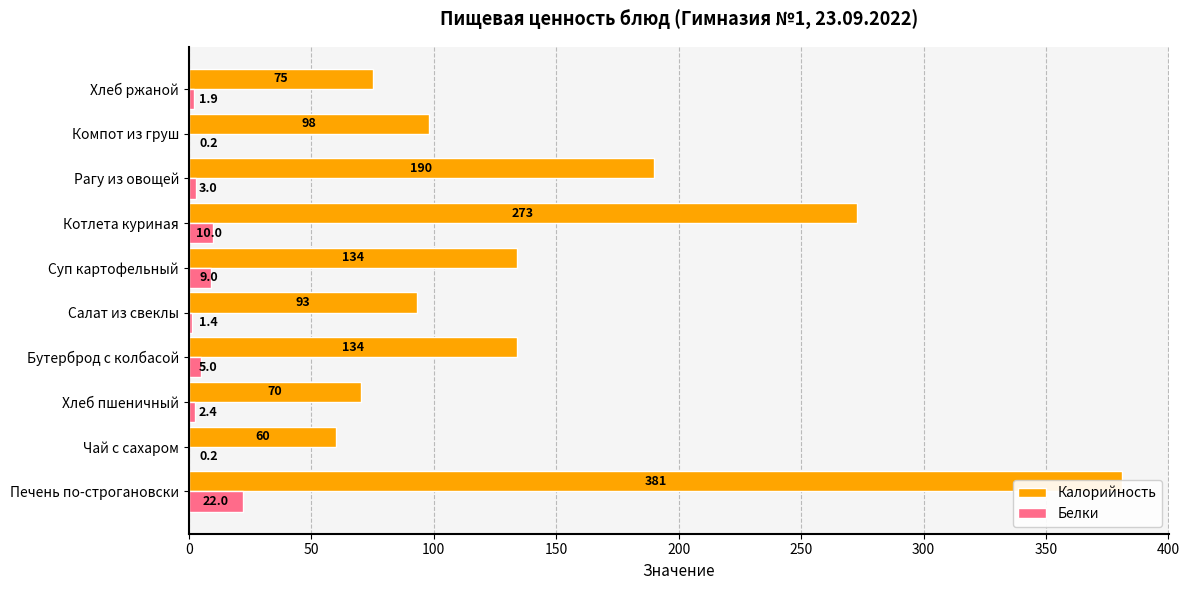

The value of Белки at Хлеб ржаной is 0.8. True or false?

False